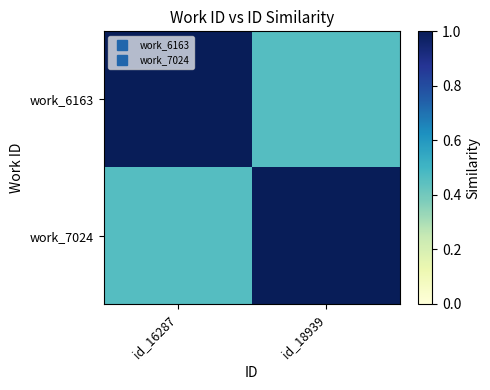

Which series has the largest range (max minus min)?

work_6163